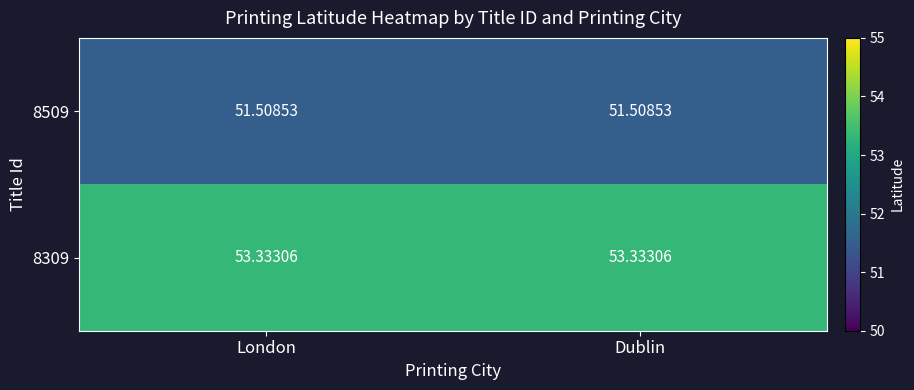

Count the number of categories in the chart.

2